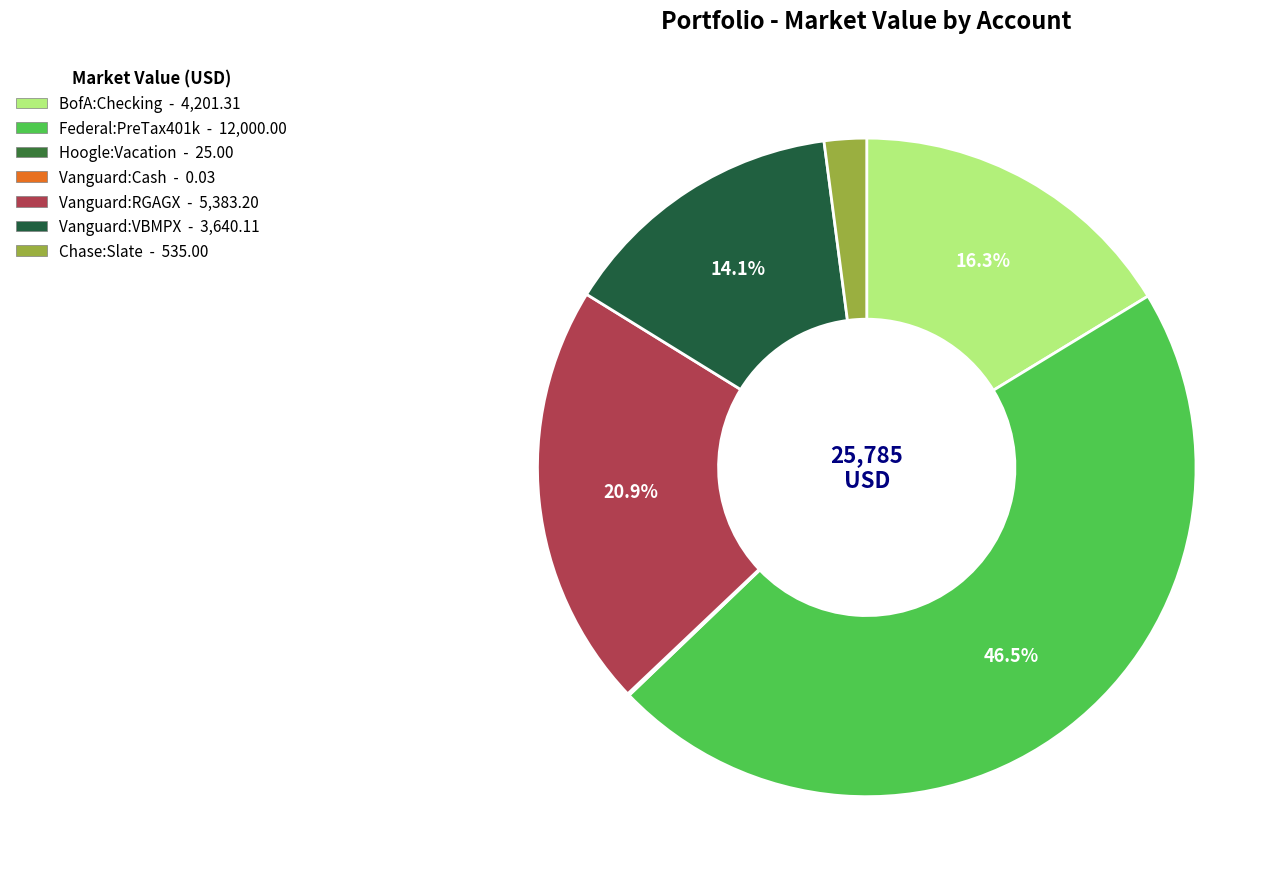

What is the change in value from BofA:Checking to Vanguard:VBMPX?

-561.2